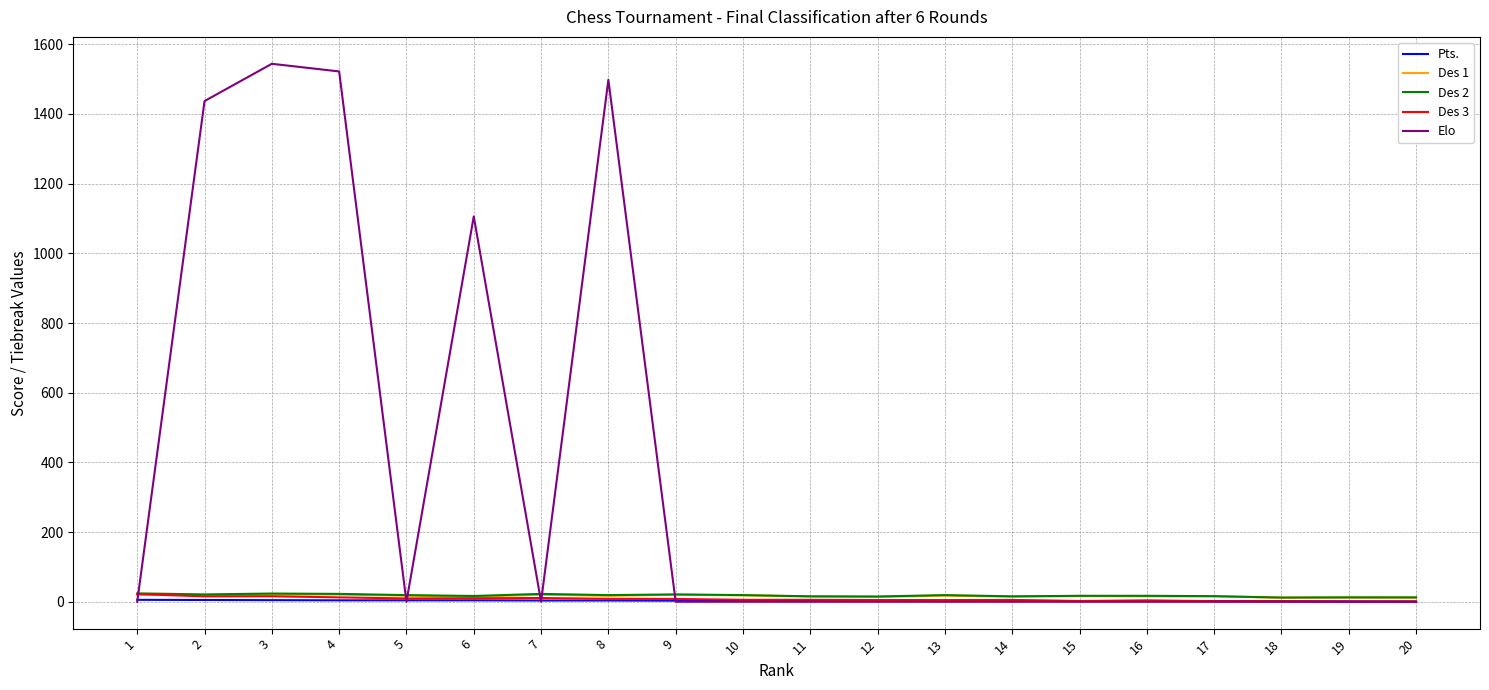

Which series has the widest spread of values?

Elo